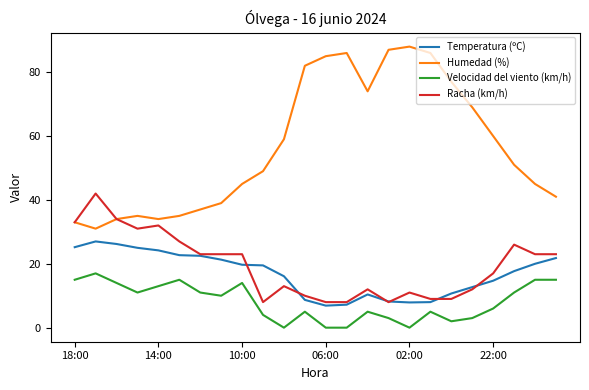

What is the difference between the maximum and minimum values in the Velocidad del viento (km/h) series?

17.0